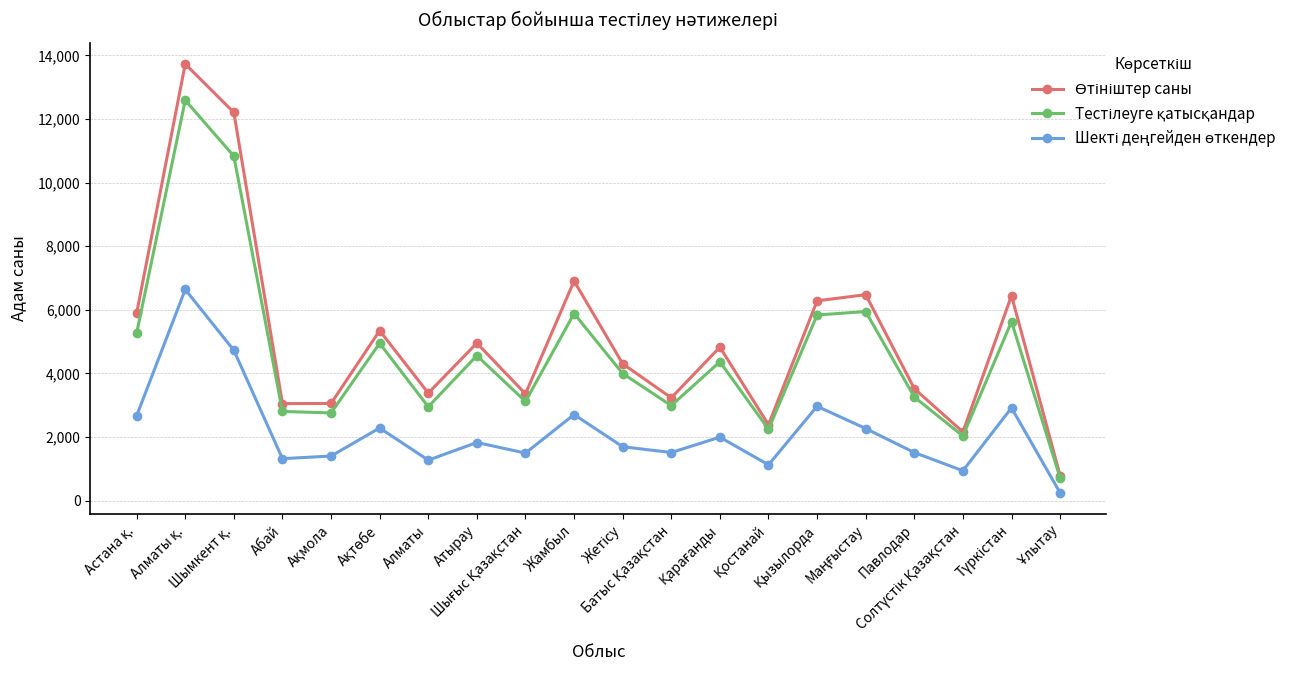

What is the difference between the maximum and minimum values in the Шекті деңгейден өткендер series?

6396